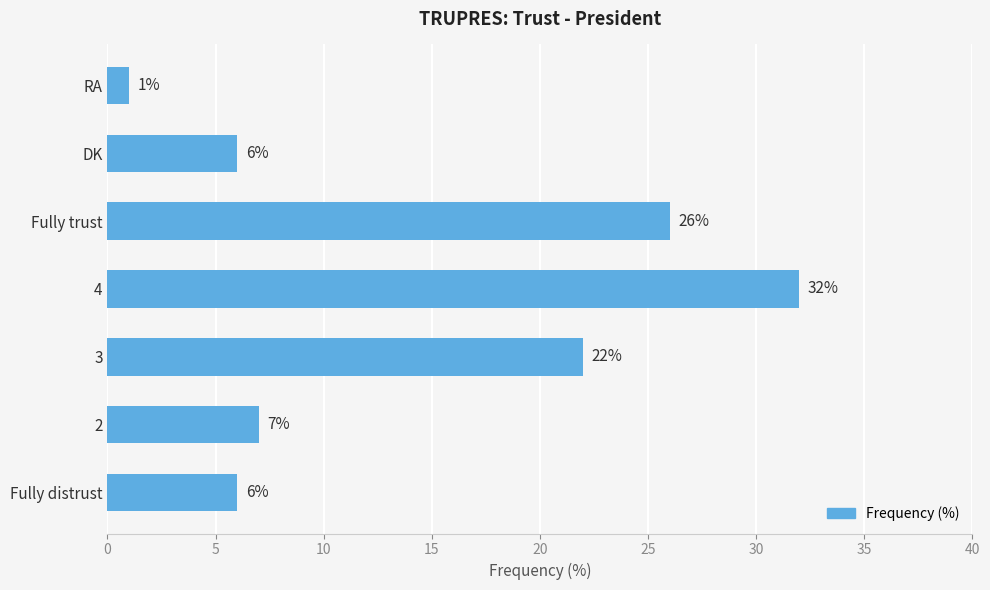

What is the sum of all values?

100